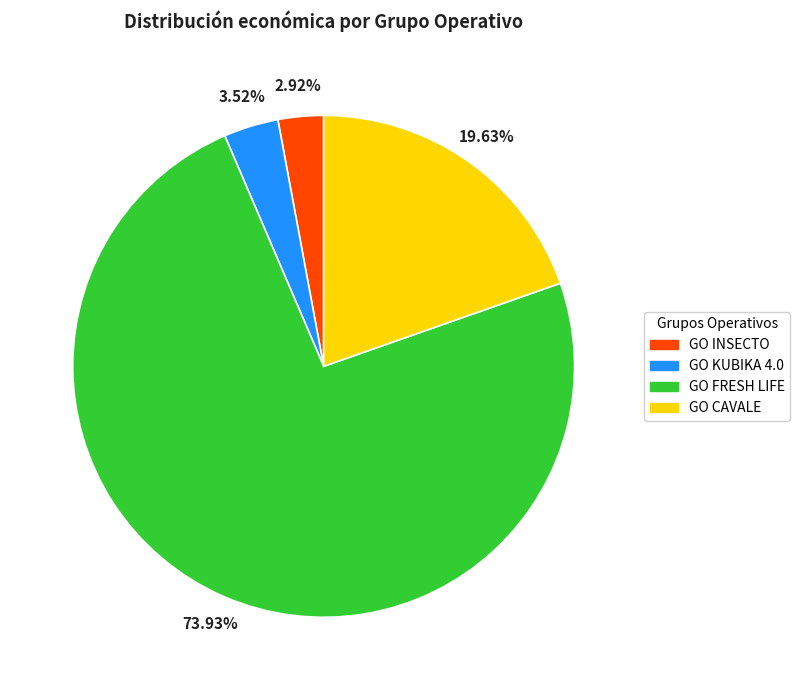

To the nearest percent, what is the average slice percentage?

25%